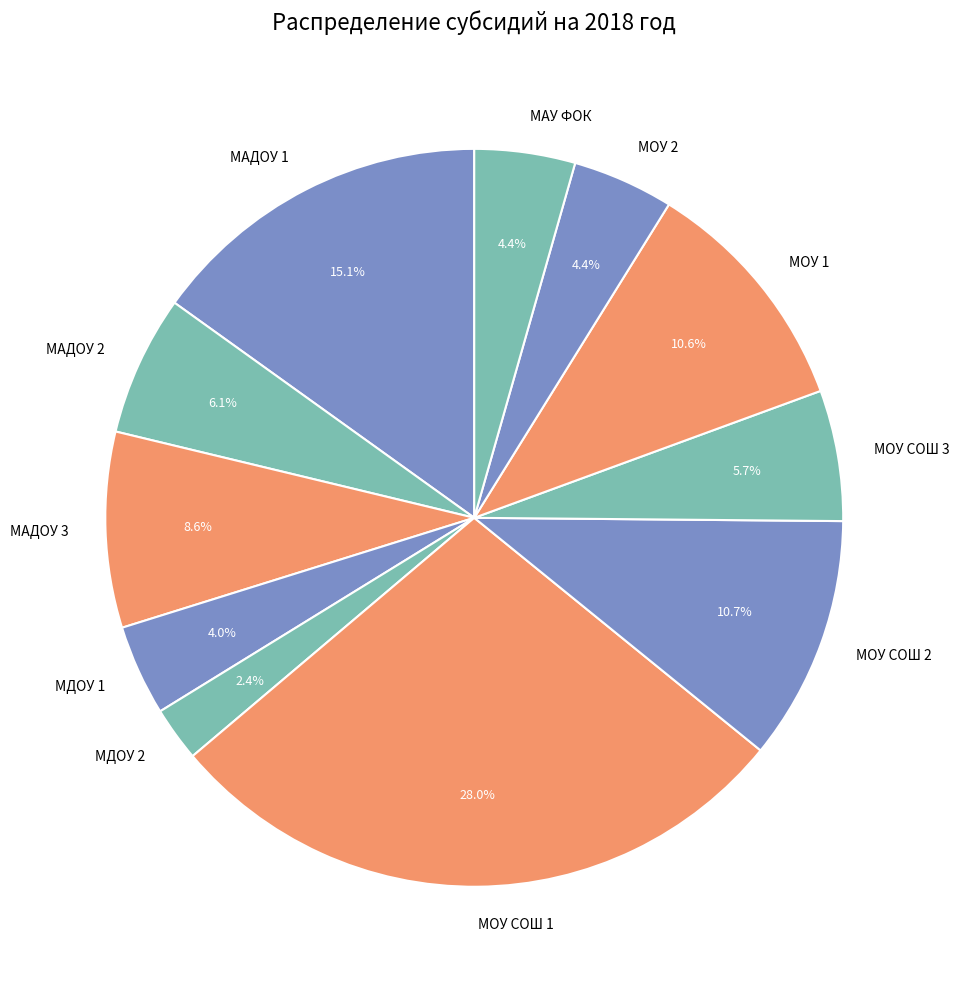

Is МОУ 1 the majority of the pie?

No